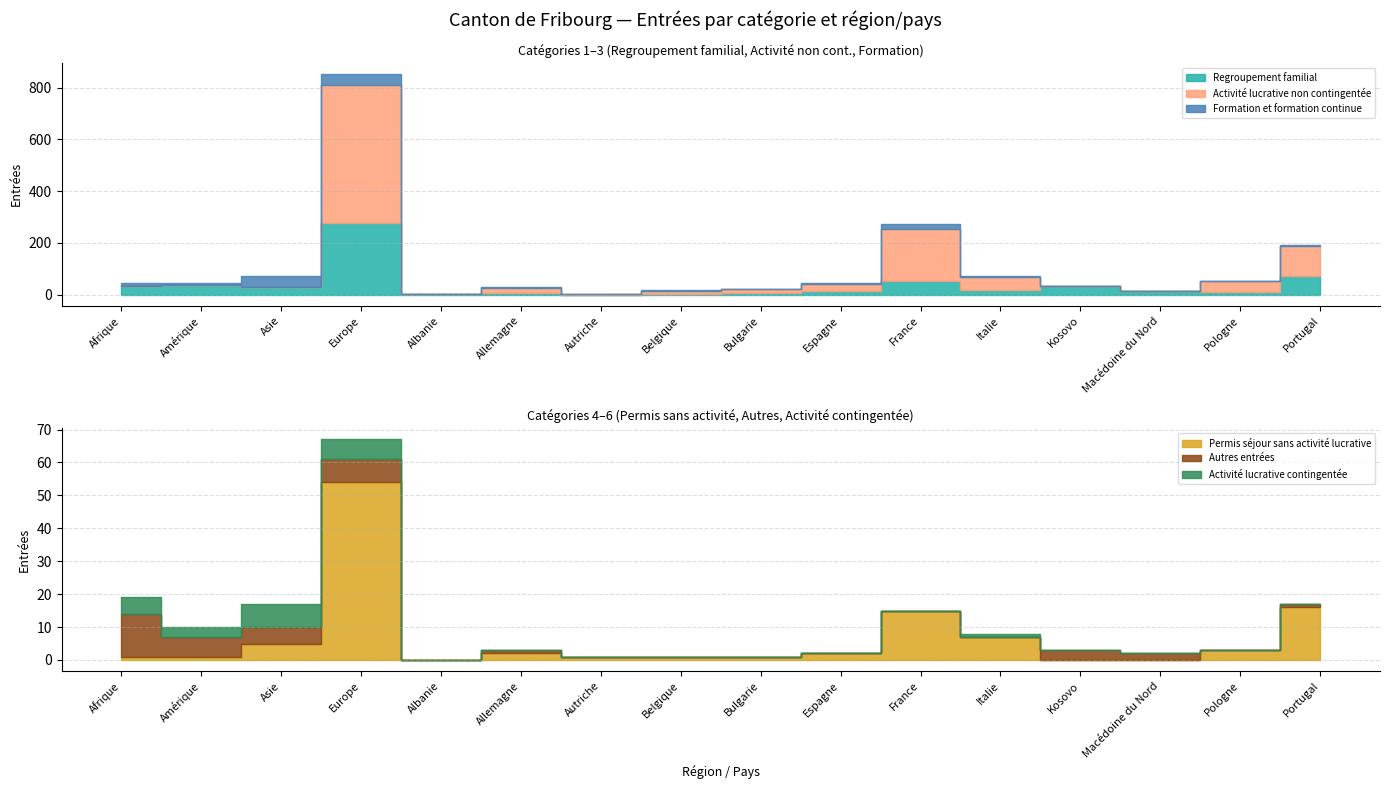

Is the value of Activité lucrative non contingentée at Portugal greater than the value of Formation et formation continue at Bulgarie?

Yes